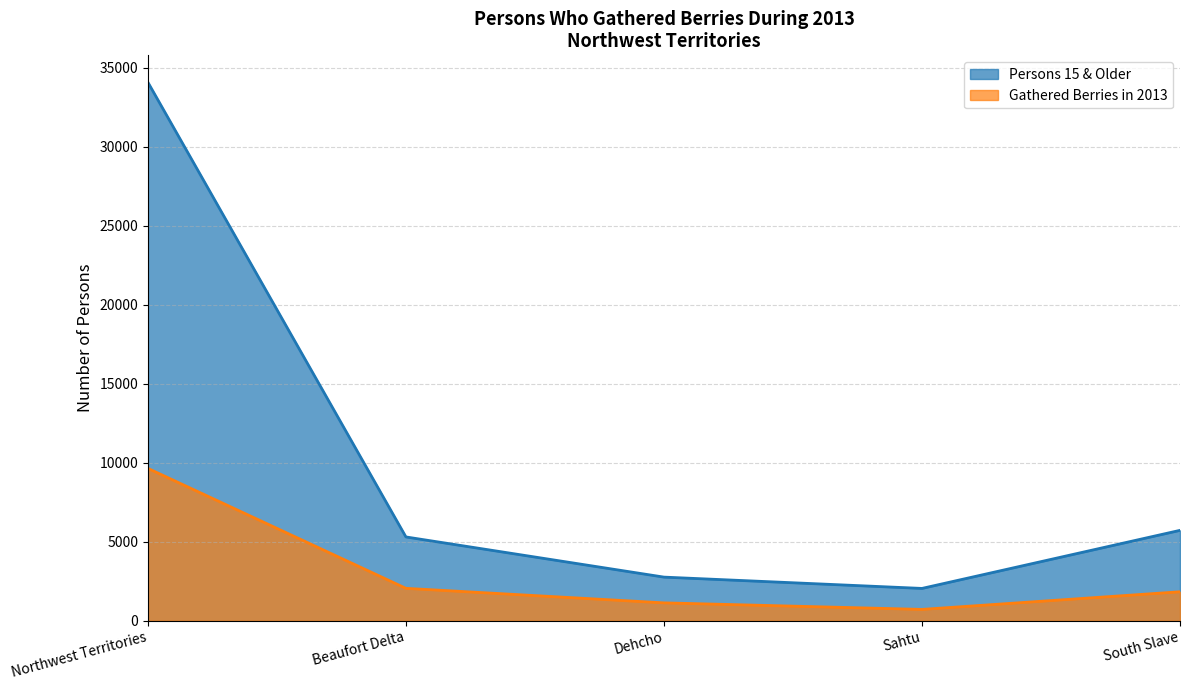

Which category has the highest value in the Gathered Berries in 2013 series?

Northwest Territories